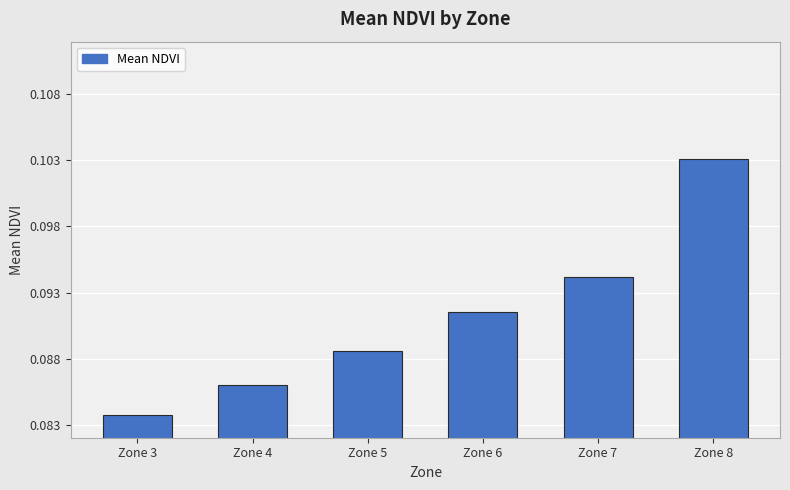

At which label is the value closest to 0?

Zone 3